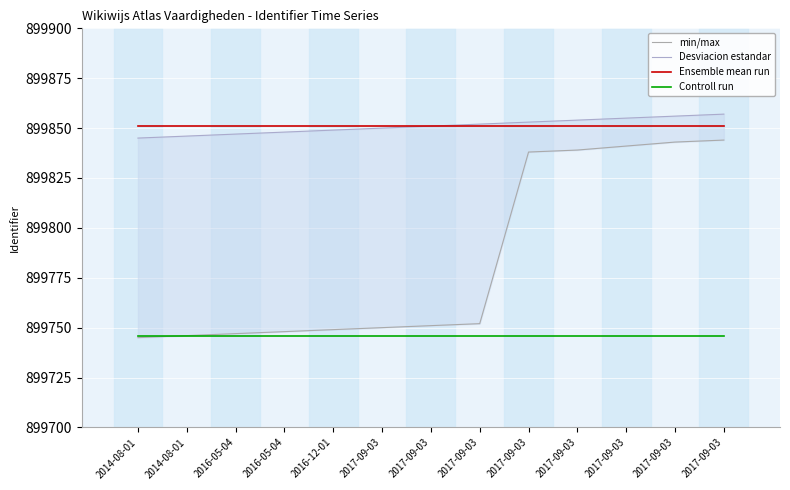

Which category has the lowest value in the Controll run series?

2014-08-01